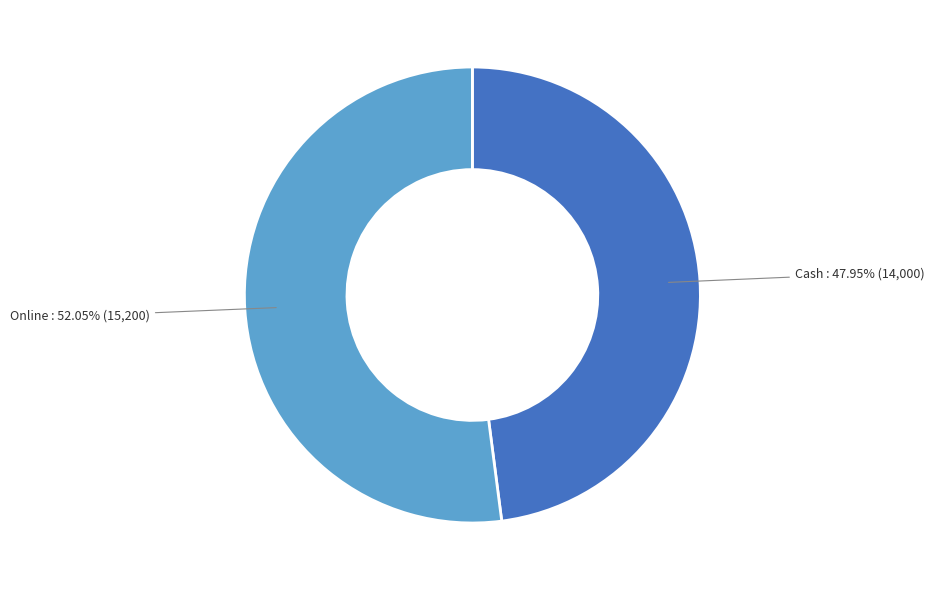

Is there a majority slice in this chart?

Yes